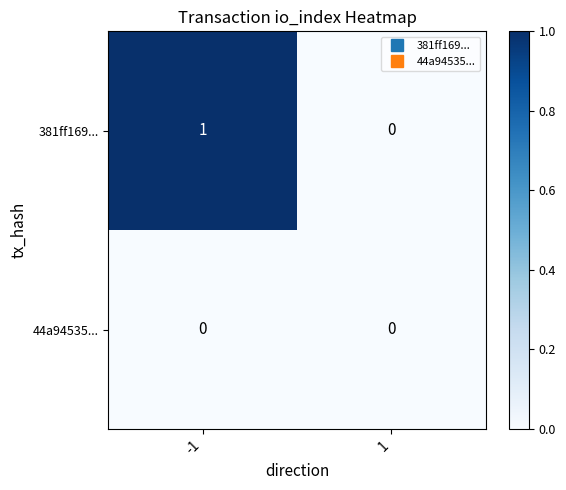

List the series in order of their overall mean, highest first.

381ff169..., 44a94535...